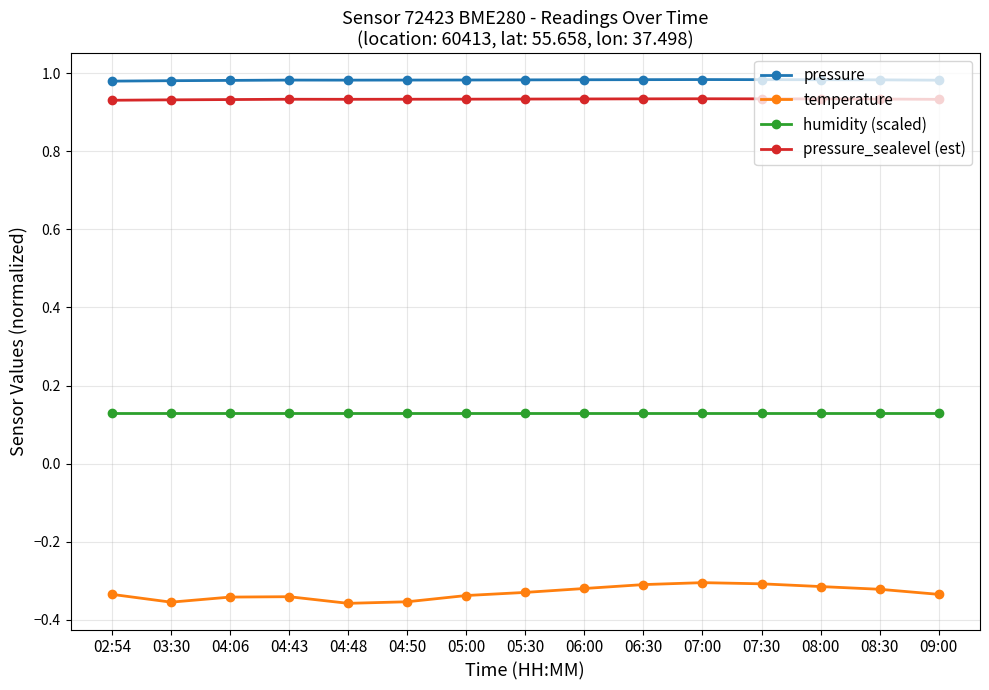

Does the chart display data point markers on the line(s)?

Yes